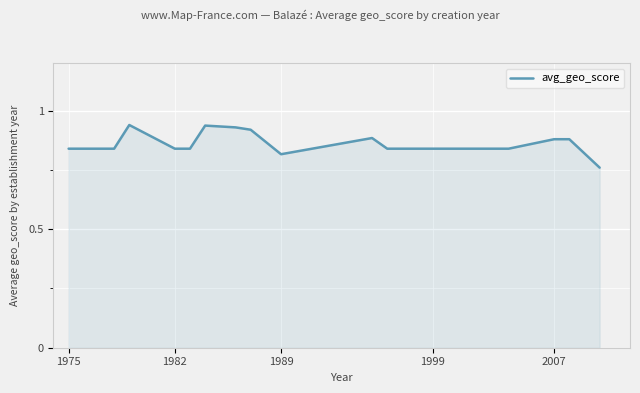

Between 1999 and 2007, which is larger?

2007